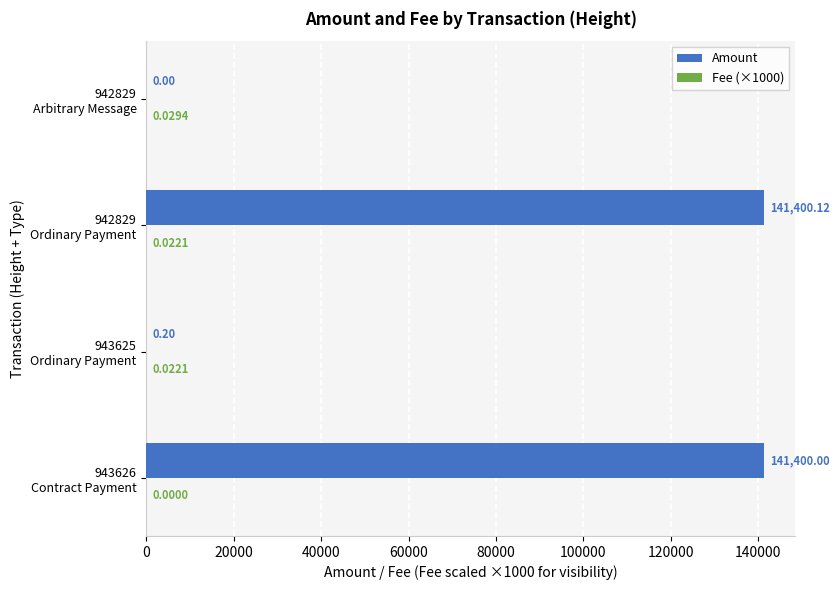

Which series has the largest total across all categories?

Amount